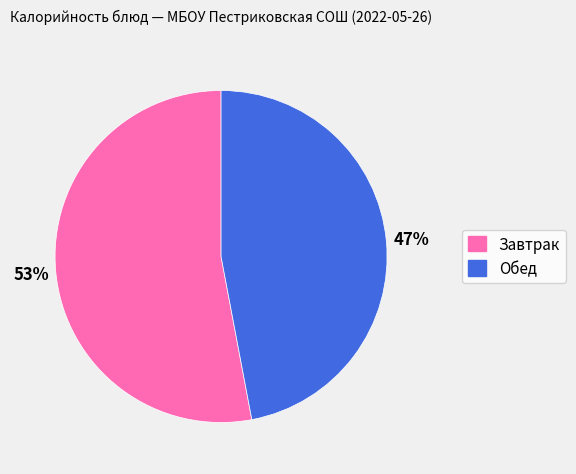

To the nearest percent, what is the difference between the largest and smallest slice percentages?

6%